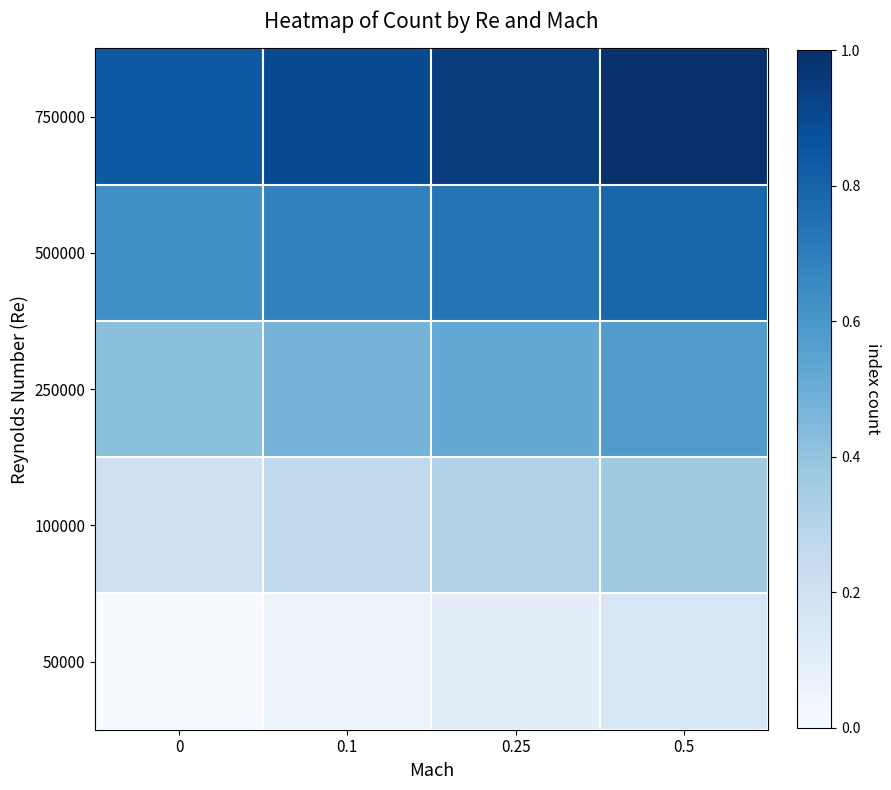

What is the spread (max minus min) of values at 0.5?

0.8